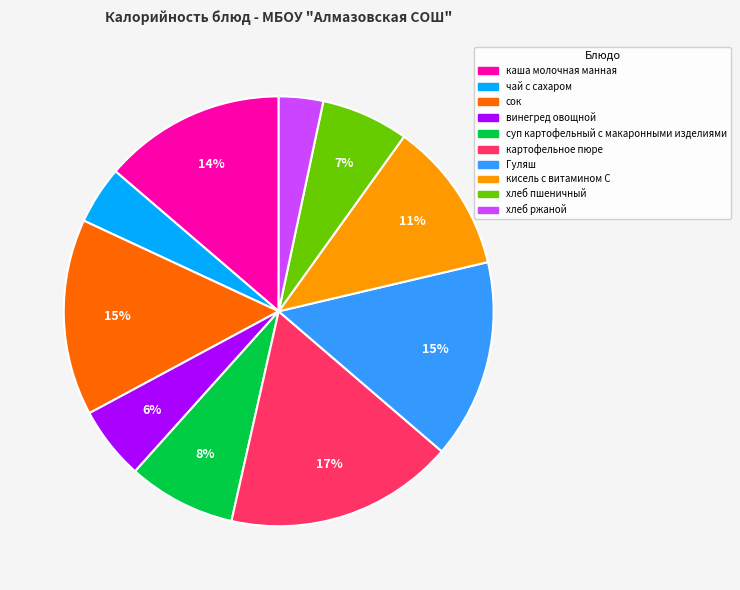

True or false: кисель с витамином С accounts for 11% of the total.

True